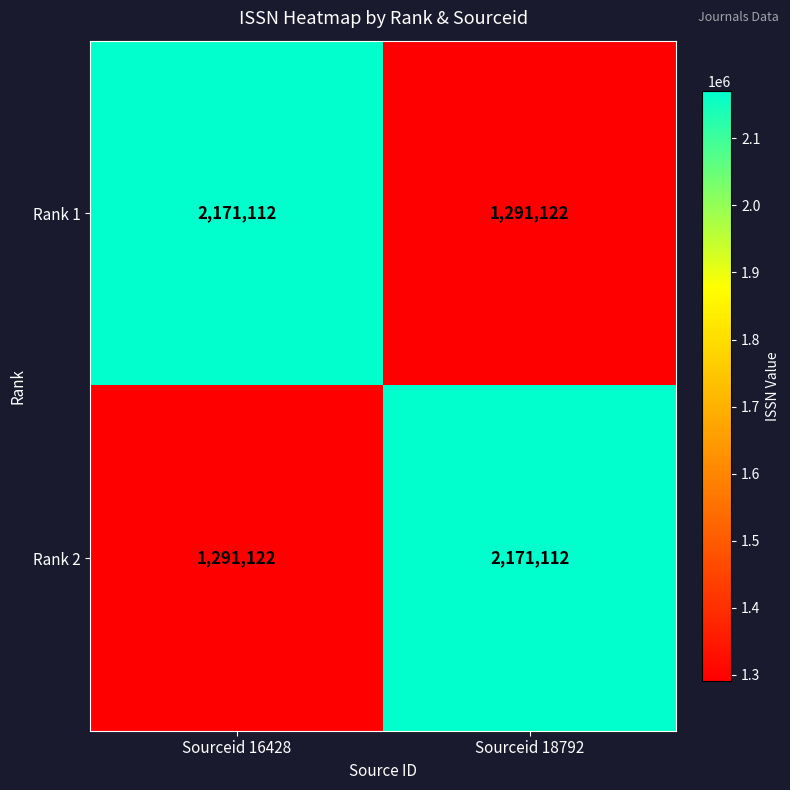

Reading left to right, transcribe all the data shown in this chart.

Rank 1: Sourceid 16428=2171112	Sourceid 18792=1291122
Rank 2: Sourceid 16428=1291122	Sourceid 18792=2171112